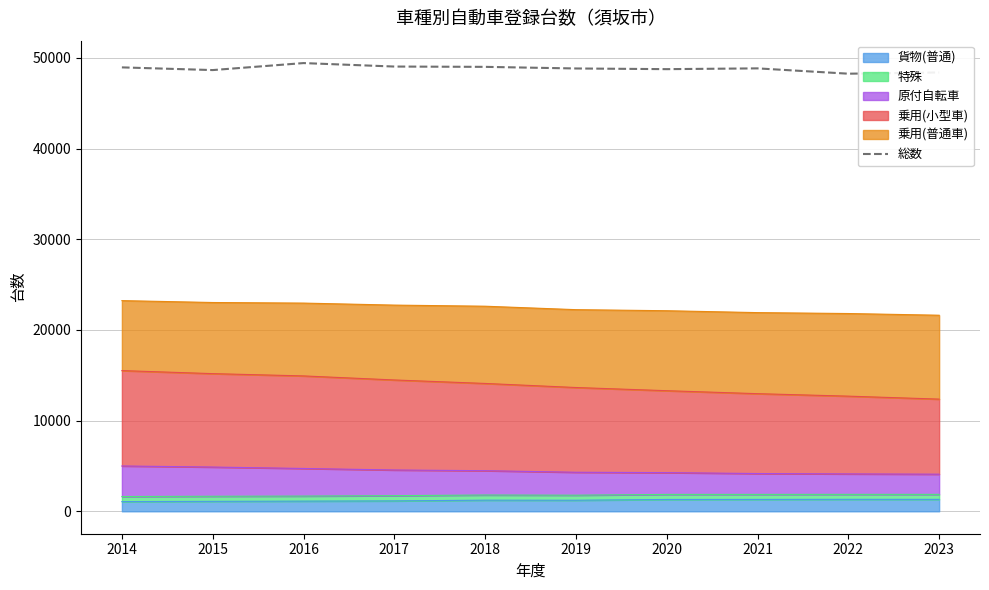

At which category does the chart reach its minimum across all series?

2022